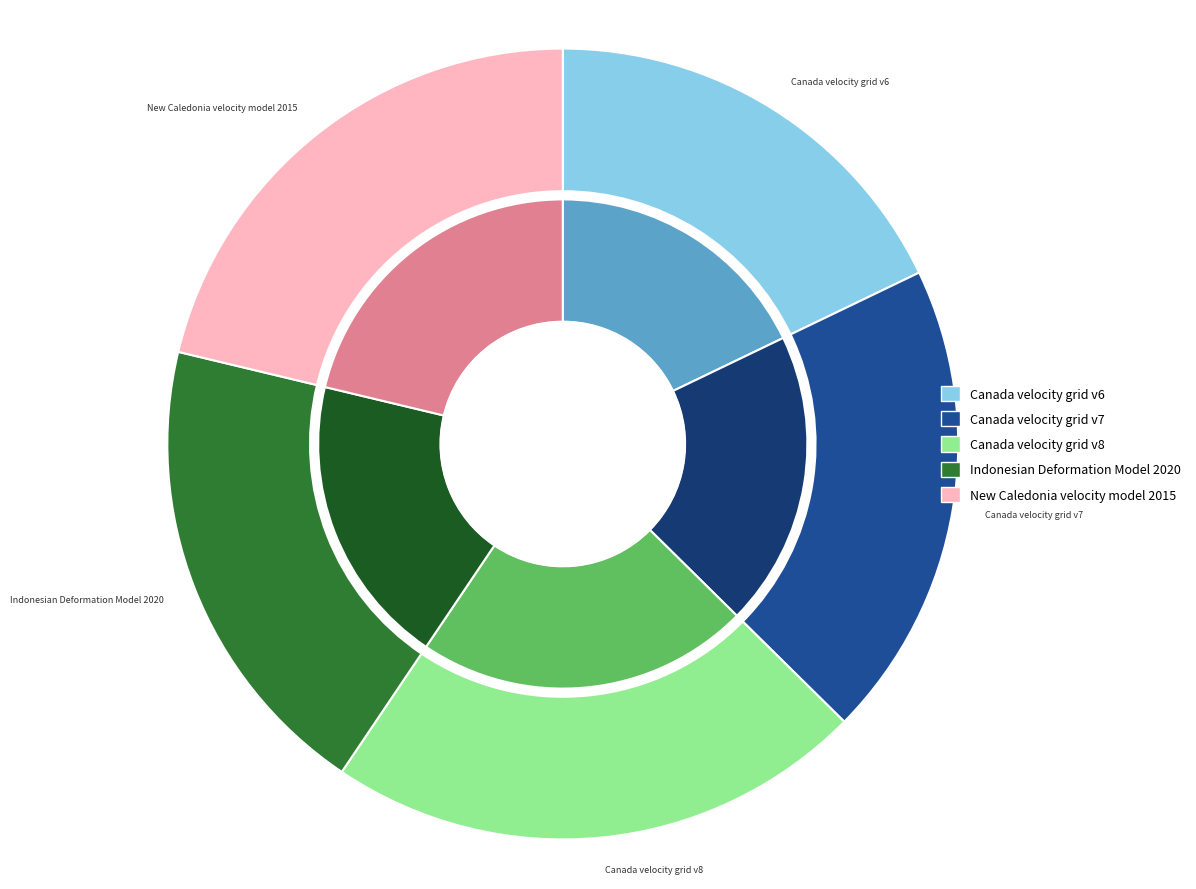

Is it true that Indonesian Deformation Model 2020 is 25% of the pie?

False